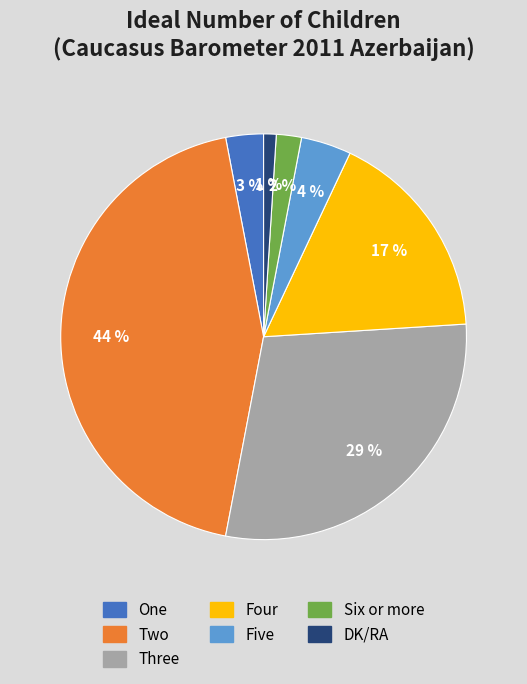

Is there any slice that represents more than half of the pie?

No